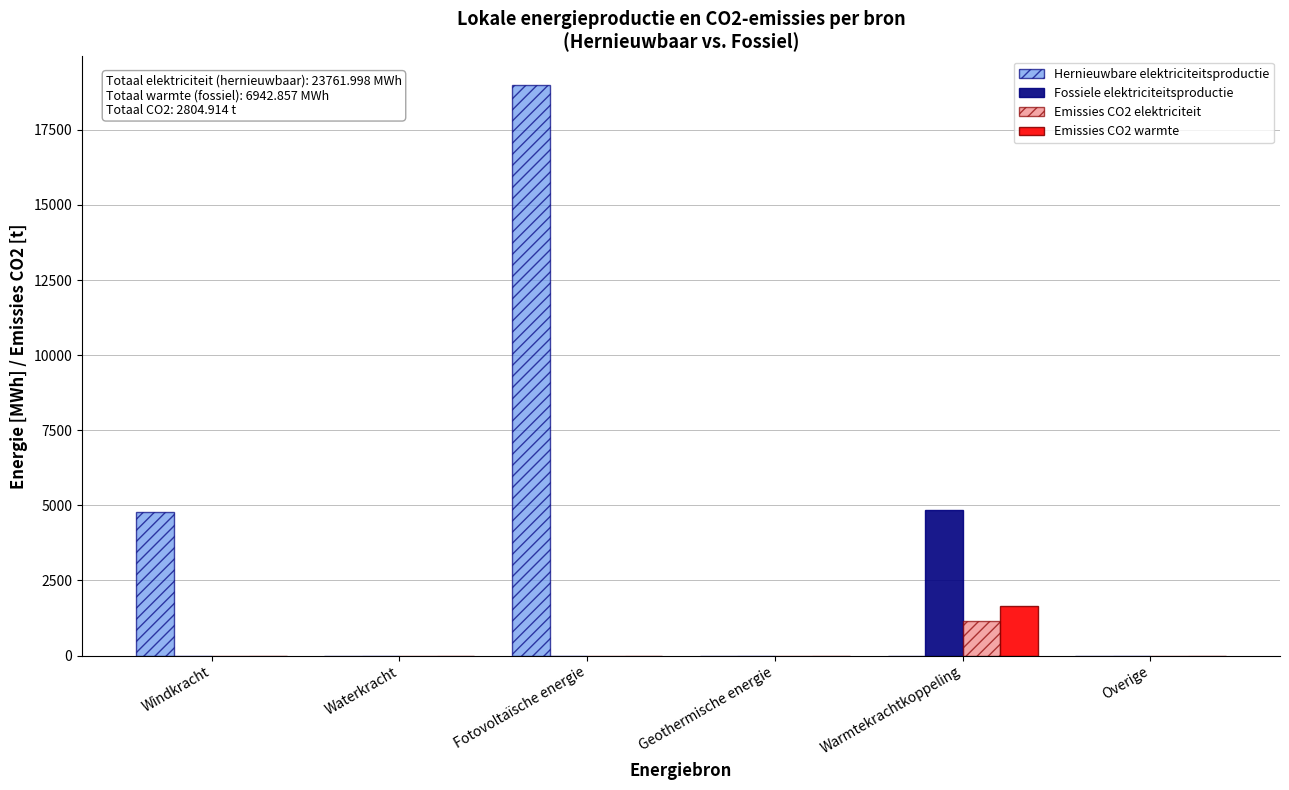

Between Waterkracht and Warmtekrachtkoppeling, which series saw the biggest shift?

Fossiele elektriciteitsproductie